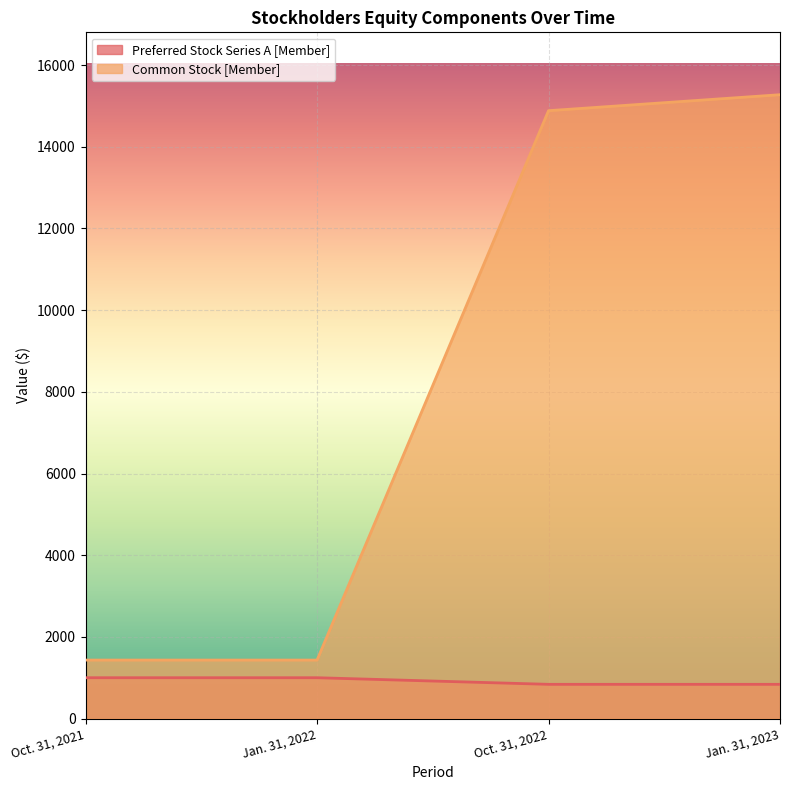

What is the sum of all Common Stock [Member] values?

33023